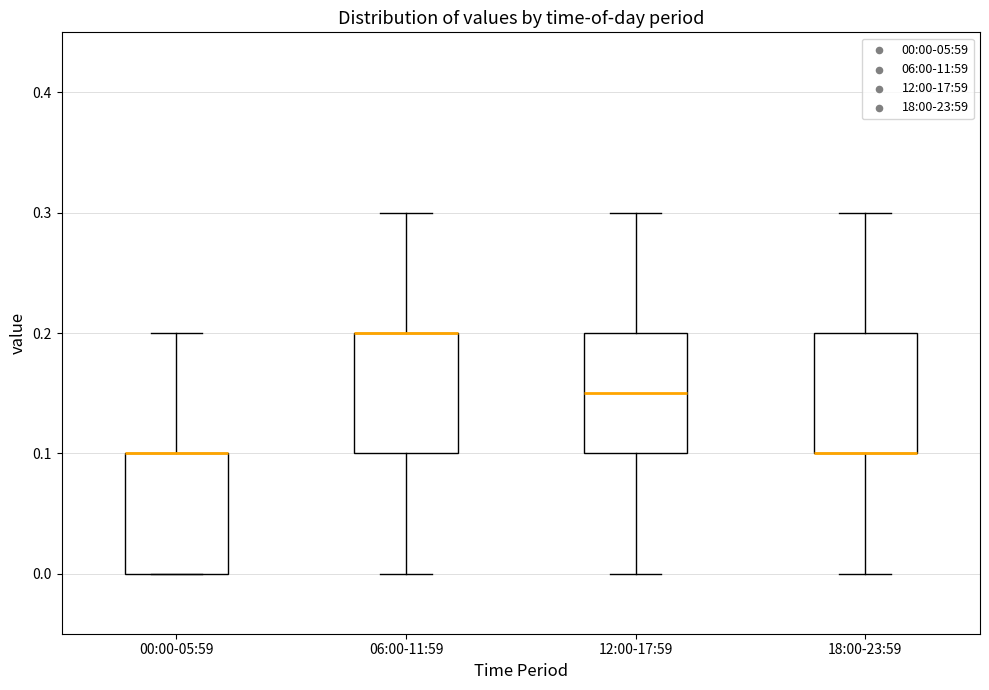

Where is the upper edge of the box for 18:00-23:59 on the y-axis? The values are not printed on the chart, so give them approximately, as read against the axis.

0.20